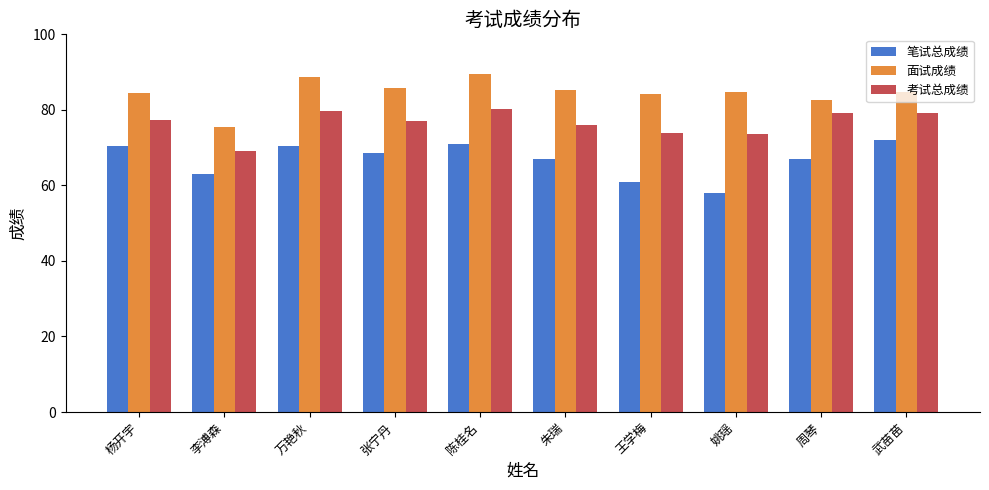

What is the difference between the highest and lowest values at 王学梅?

23.2